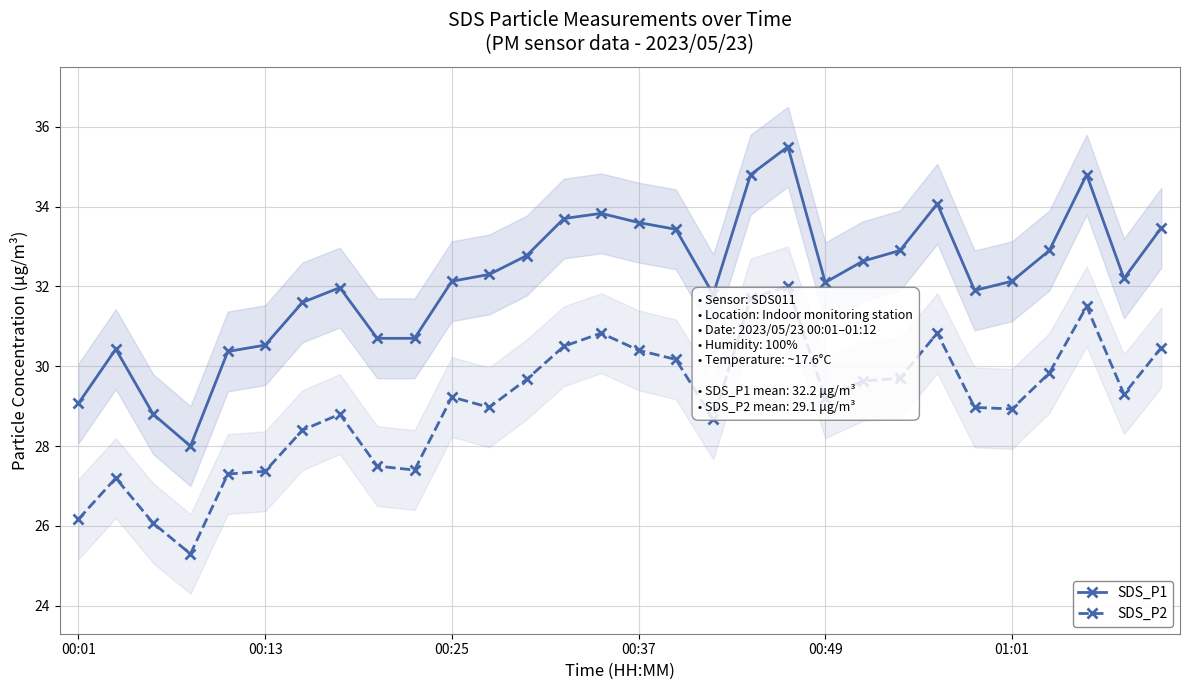

How many interior local peaks does the SDS_P2 series have?

7